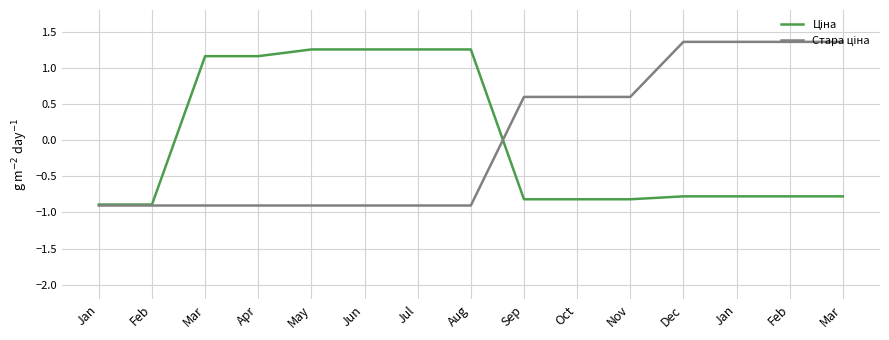

Reading left to right, what are all the values shown in this chart?

Ціна: -0.9	-0.9	1.2	1.2	1.3	1.3	1.3	1.3	-0.8	-0.8	-0.8	-0.8	-0.8	-0.8	-0.8
Стара ціна: -0.9	-0.9	-0.9	-0.9	-0.9	-0.9	-0.9	-0.9	0.6	0.6	0.6	1.4	1.4	1.4	1.4